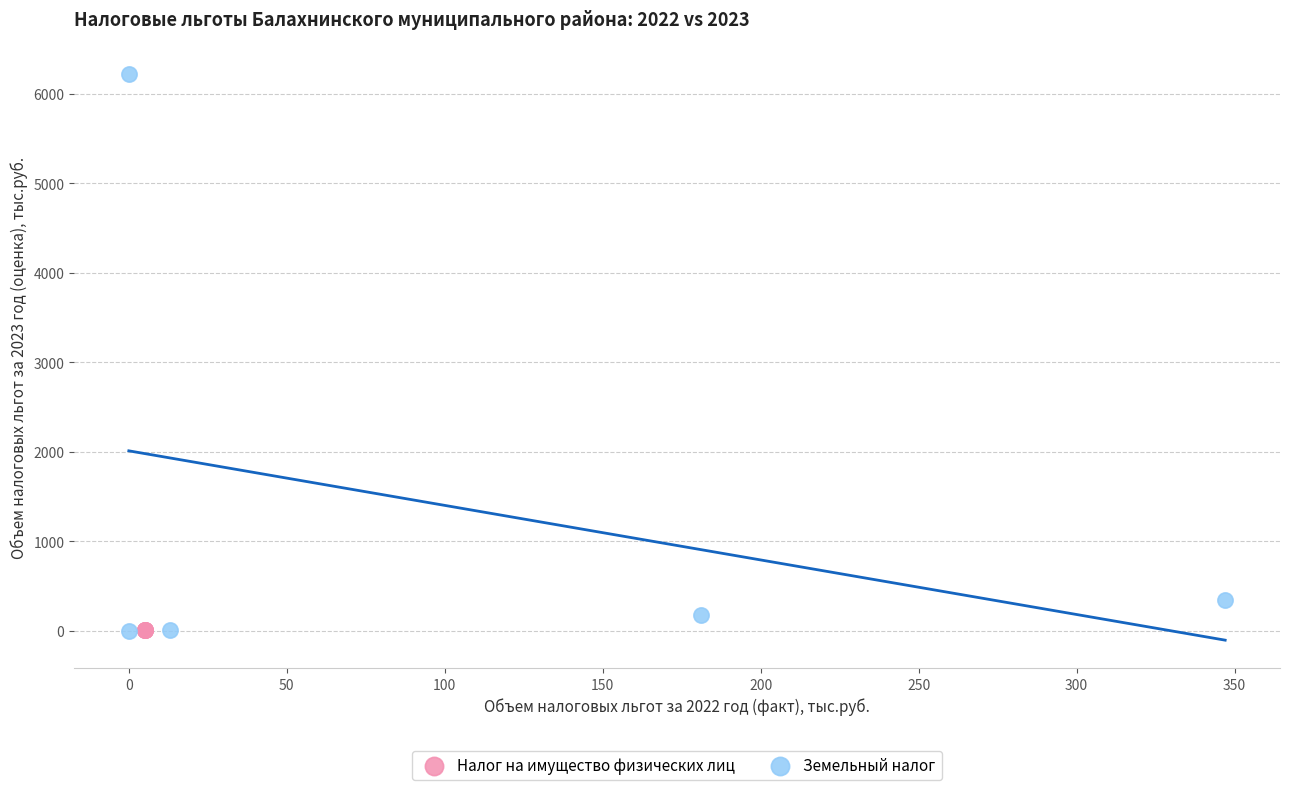

What are all the series names shown in the legend?

Налог на имущество физических лиц, Земельный налог